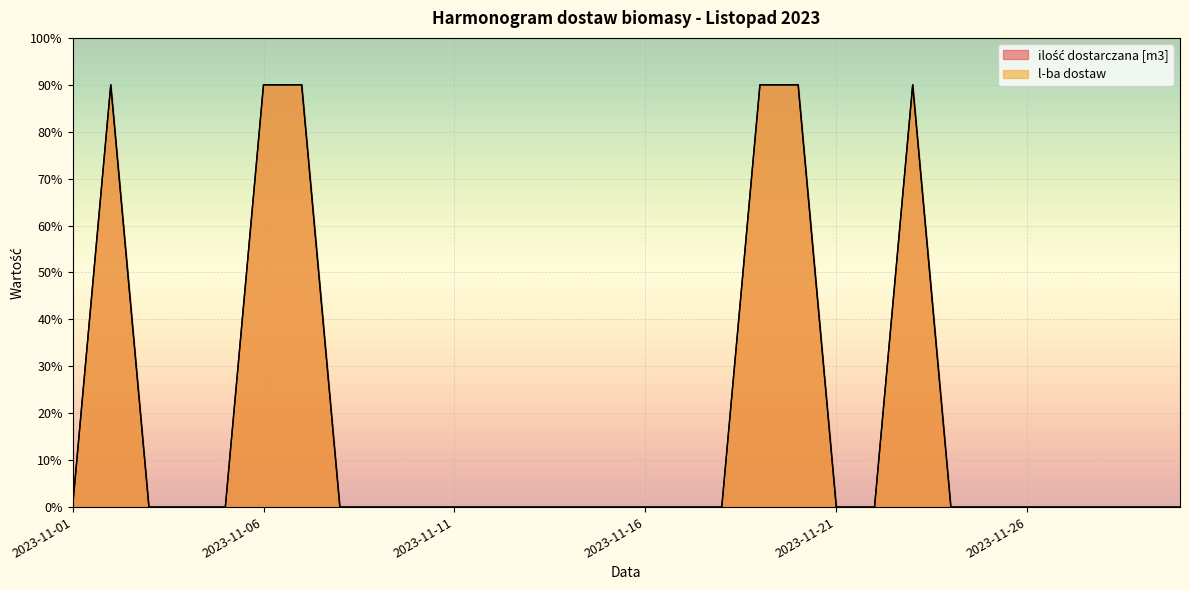

Where is the first local maximum for ilość dostarczana [m3]?

2023-11-02